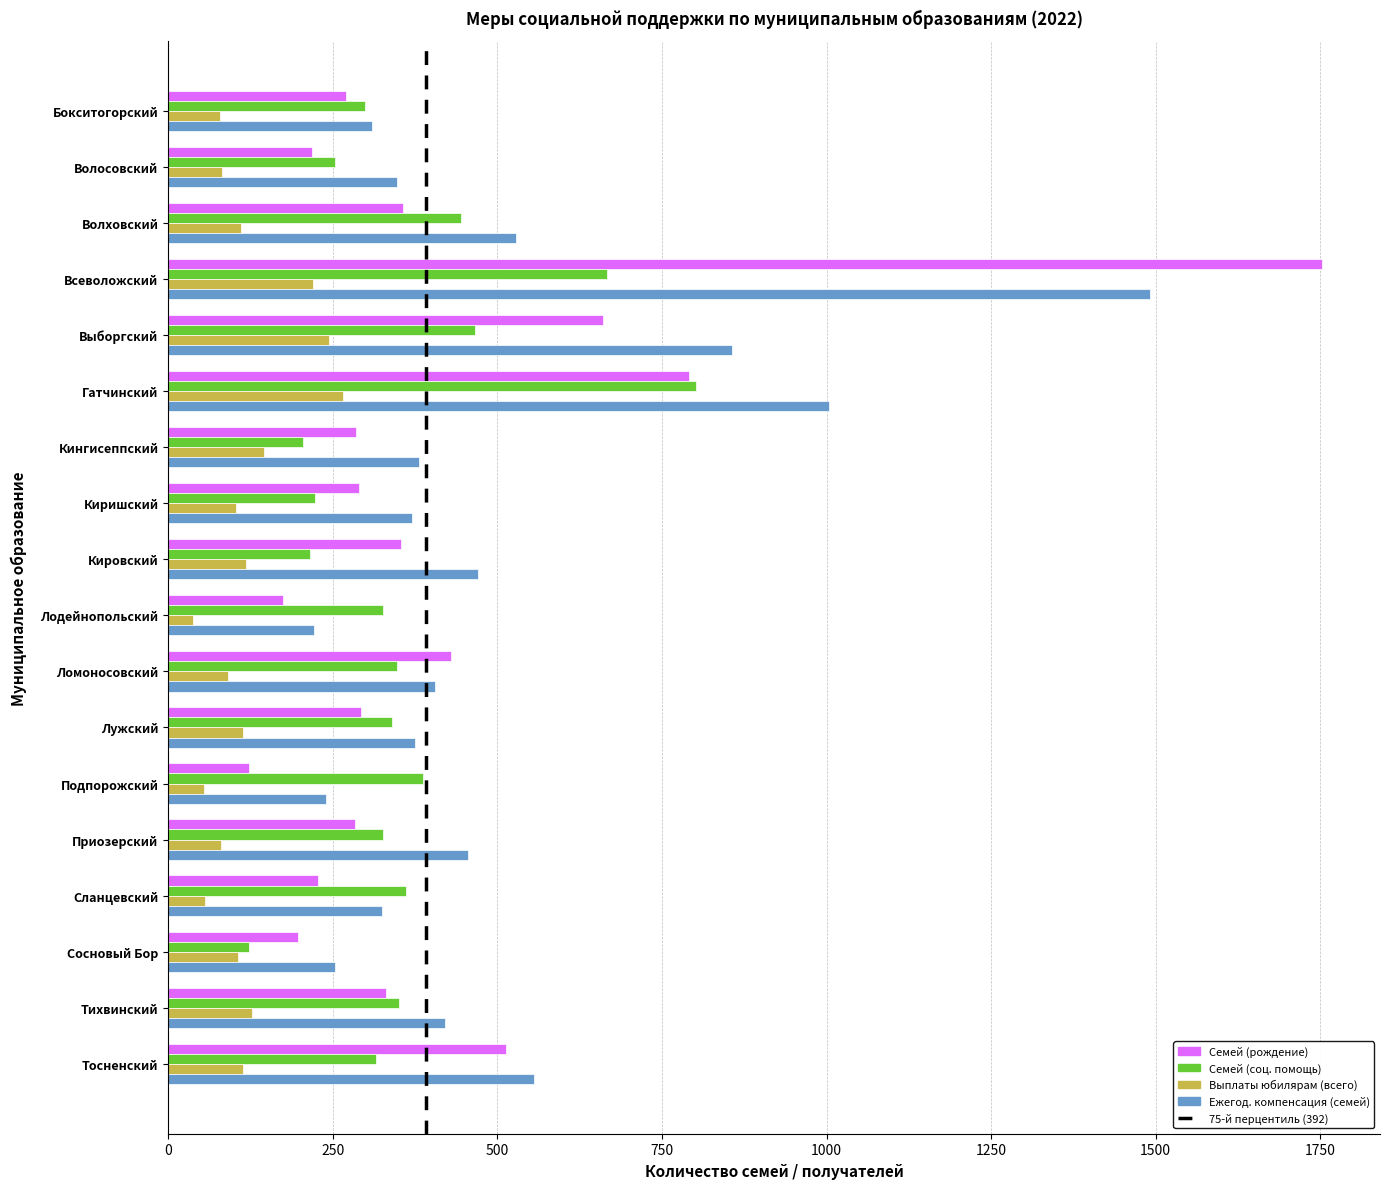

What is the total value across all series at Волосовский?

899